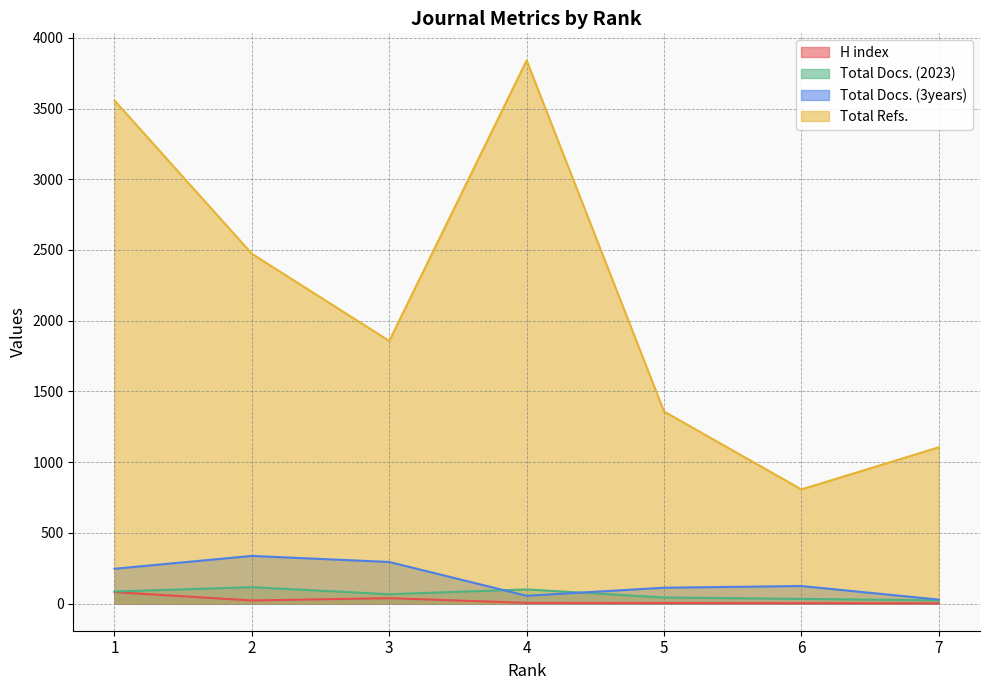

How many lines are shown in the chart?

4